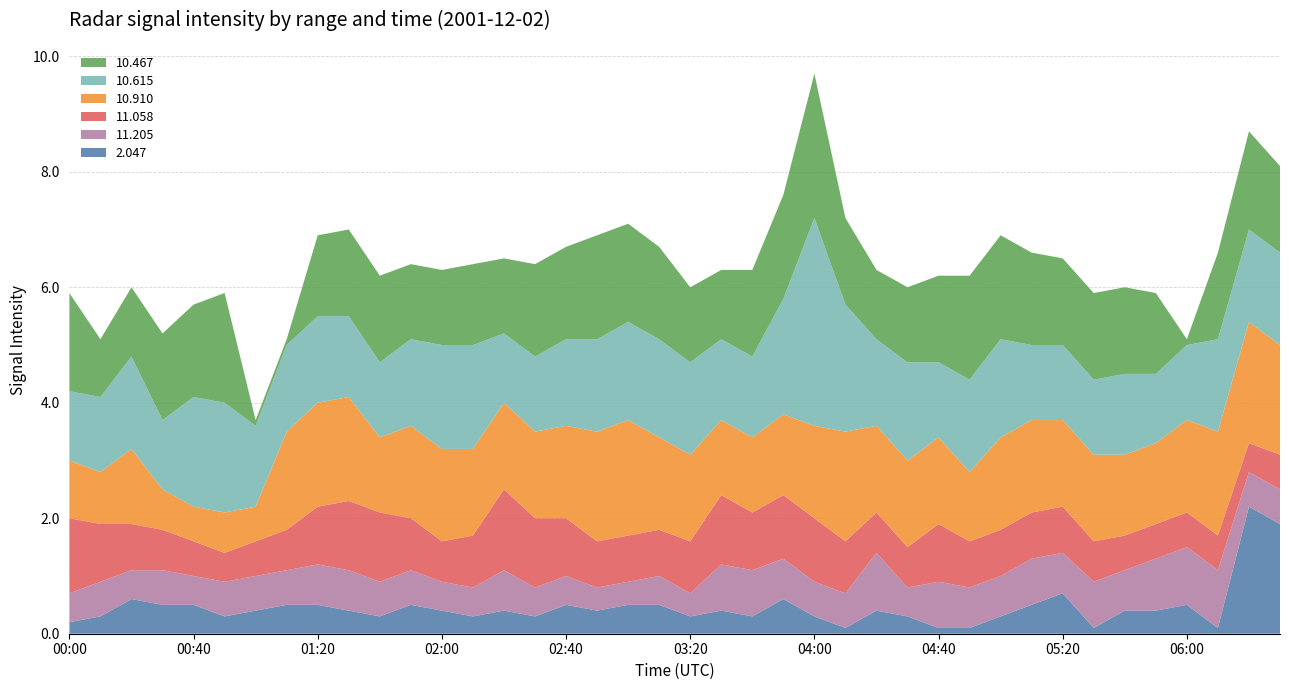

Reading left to right, what are all the values shown in this chart?

2.047: 00:00=0.2	00:10=0.3	00:20=0.6	00:30=0.5	00:40=0.5	00:50=0.3	01:00=0.4	01:10=0.5	01:20=0.5	01:30=0.4	01:40=0.3	01:50=0.5	02:00=0.4	02:10=0.3	02:20=0.4	02:30=0.3	02:40=0.5	02:50=0.4	03:00=0.5	03:10=0.5	03:20=0.3	03:30=0.4	03:40=0.3	03:50=0.6	04:00=0.3	04:10=0.0	04:20=0.4	04:30=0.3	04:40=0.0	04:50=0.0	05:00=0.3	05:10=0.5	05:20=0.7	05:30=0.0	05:40=0.4	05:50=0.4	06:00=0.5	06:10=0.0	06:20=2.2	06:30=1.9
11.205: 00:00=0.5	00:10=0.6	00:20=0.5	00:30=0.6	00:40=0.5	00:50=0.6	01:00=0.6	01:10=0.6	01:20=0.7	01:30=0.7	01:40=0.6	01:50=0.6	02:00=0.5	02:10=0.5	02:20=0.7	02:30=0.5	02:40=0.5	02:50=0.4	03:00=0.4	03:10=0.5	03:20=0.4	03:30=0.8	03:40=0.8	03:50=0.7	04:00=0.6	04:10=0.6	04:20=1.0	04:30=0.5	04:40=0.8	04:50=0.7	05:00=0.7	05:10=0.8	05:20=0.7	05:30=0.8	05:40=0.7	05:50=0.9	06:00=1.0	06:10=1.0	06:20=0.6	06:30=0.6
11.058: 00:00=1.3	00:10=1.0	00:20=0.8	00:30=0.7	00:40=0.6	00:50=0.5	01:00=0.6	01:10=0.7	01:20=1.0	01:30=1.2	01:40=1.2	01:50=0.9	02:00=0.7	02:10=0.9	02:20=1.4	02:30=1.2	02:40=1.0	02:50=0.8	03:00=0.8	03:10=0.8	03:20=0.9	03:30=1.2	03:40=1.0	03:50=1.1	04:00=1.1	04:10=0.9	04:20=0.7	04:30=0.7	04:40=1.0	04:50=0.8	05:00=0.8	05:10=0.8	05:20=0.8	05:30=0.7	05:40=0.6	05:50=0.6	06:00=0.6	06:10=0.6	06:20=0.5	06:30=0.6
10.910: 00:00=1.0	00:10=0.9	00:20=1.3	00:30=0.7	00:40=0.6	00:50=0.7	01:00=0.6	01:10=1.7	01:20=1.8	01:30=1.8	01:40=1.3	01:50=1.6	02:00=1.6	02:10=1.5	02:20=1.5	02:30=1.5	02:40=1.6	02:50=1.9	03:00=2.0	03:10=1.6	03:20=1.5	03:30=1.3	03:40=1.3	03:50=1.4	04:00=1.6	04:10=1.9	04:20=1.5	04:30=1.5	04:40=1.5	04:50=1.2	05:00=1.6	05:10=1.6	05:20=1.5	05:30=1.5	05:40=1.4	05:50=1.4	06:00=1.6	06:10=1.8	06:20=2.1	06:30=1.9
10.615: 00:00=1.2	00:10=1.3	00:20=1.6	00:30=1.2	00:40=1.9	00:50=1.9	01:00=1.4	01:10=1.5	01:20=1.5	01:30=1.4	01:40=1.3	01:50=1.5	02:00=1.8	02:10=1.8	02:20=1.2	02:30=1.3	02:40=1.5	02:50=1.6	03:00=1.7	03:10=1.7	03:20=1.6	03:30=1.4	03:40=1.4	03:50=2.0	04:00=3.6	04:10=2.2	04:20=1.5	04:30=1.7	04:40=1.3	04:50=1.6	05:00=1.7	05:10=1.3	05:20=1.3	05:30=1.3	05:40=1.4	05:50=1.2	06:00=1.3	06:10=1.6	06:20=1.6	06:30=1.6
10.467: 00:00=1.7	00:10=1.0	00:20=1.2	00:30=1.5	00:40=1.6	00:50=1.9	01:00=0.0	01:10=0.0	01:20=1.4	01:30=1.5	01:40=1.5	01:50=1.3	02:00=1.3	02:10=1.4	02:20=1.3	02:30=1.6	02:40=1.6	02:50=1.8	03:00=1.7	03:10=1.6	03:20=1.3	03:30=1.2	03:40=1.5	03:50=1.8	04:00=2.5	04:10=1.5	04:20=1.2	04:30=1.3	04:40=1.5	04:50=1.8	05:00=1.8	05:10=1.6	05:20=1.5	05:30=1.5	05:40=1.5	05:50=1.4	06:00=0.0	06:10=1.5	06:20=1.7	06:30=1.5